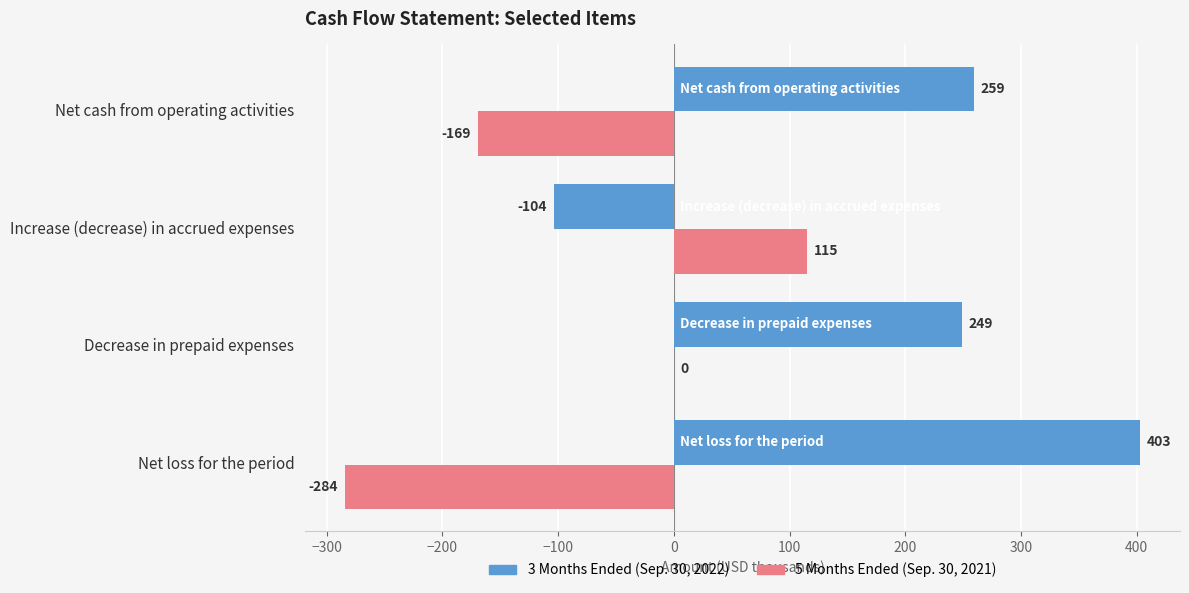

How many positive values does the 3 Months Ended (Sep. 30, 2022) series have?

3